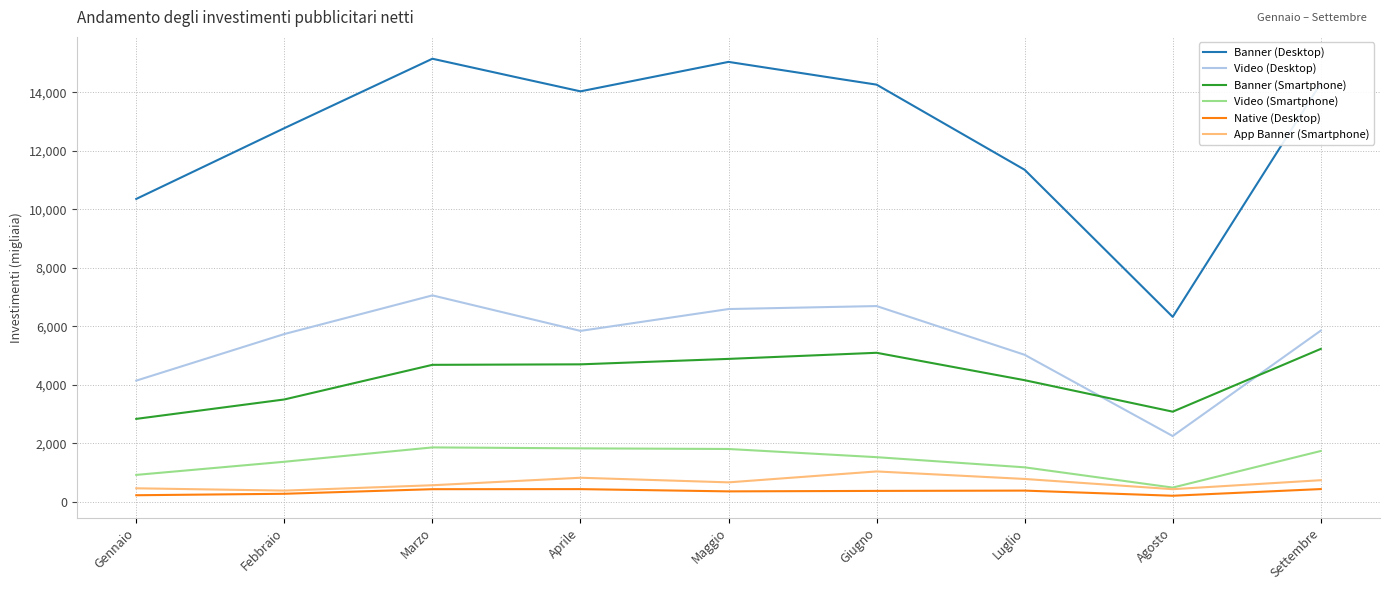

Which series has the largest range (max minus min)?

Banner (Desktop)